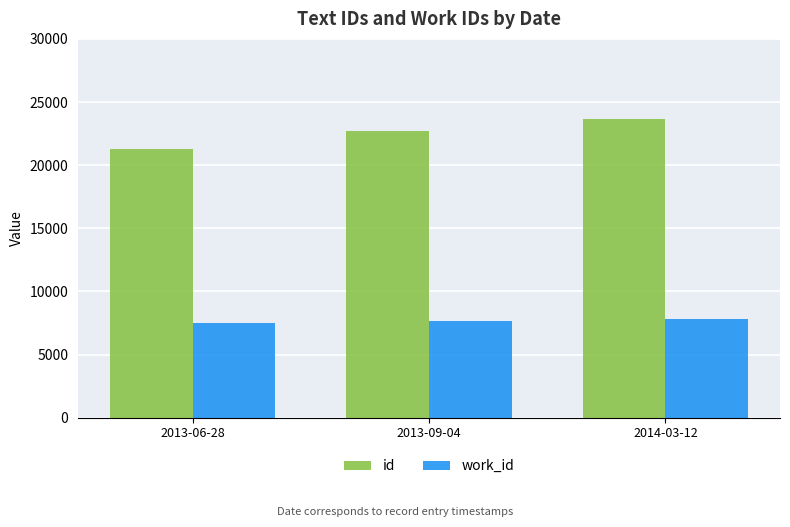

Reading left to right, transcribe all the data shown in this chart.

id: 21265	22685	23652
work_id: 7491	7669	7841